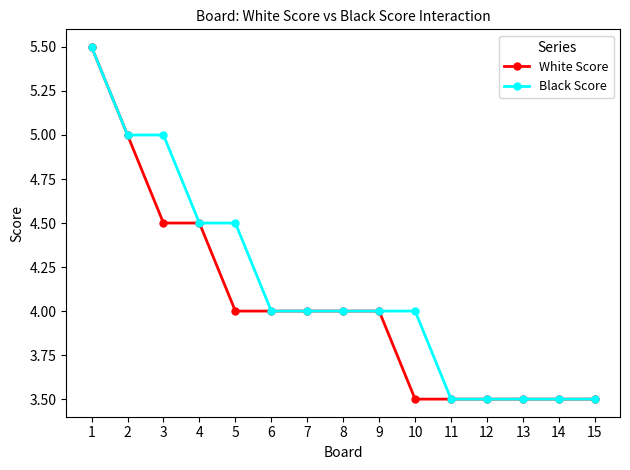

What is the difference between the maximum and second lowest values in the Black Score series?

2.0